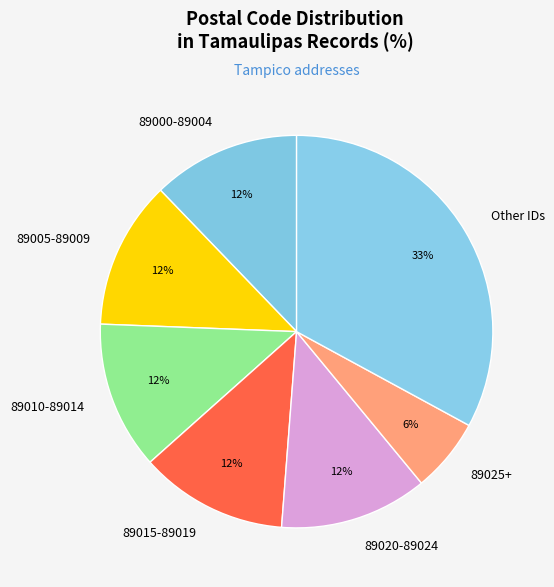

To the nearest percent, what is the average slice percentage?

14%